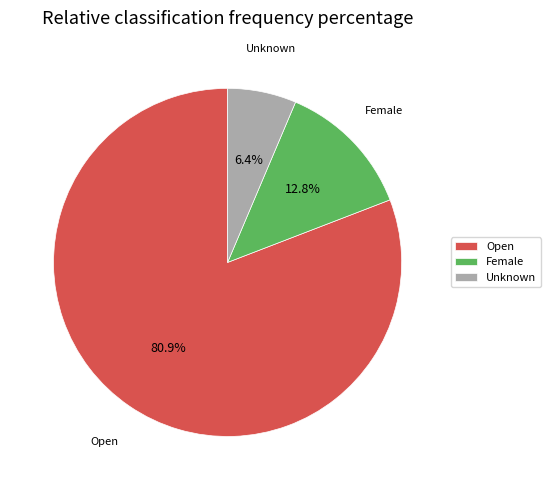

To the nearest percent, what is the difference between the largest and smallest slice percentages?

74%